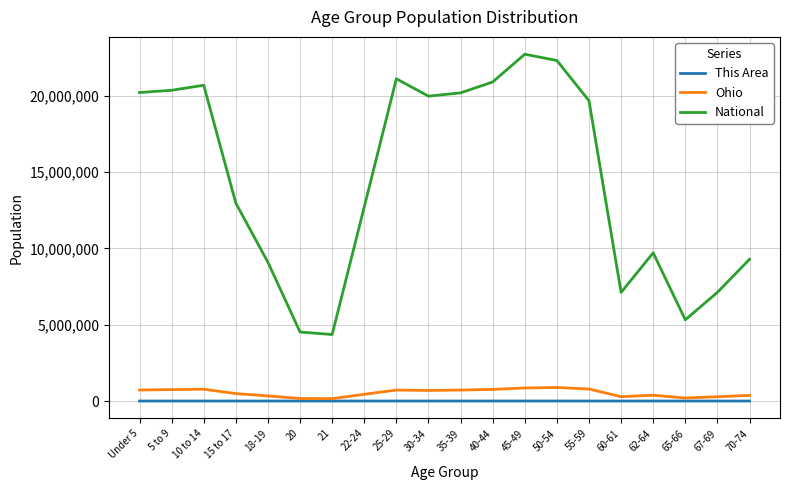

How many distinct data groups are displayed?

3